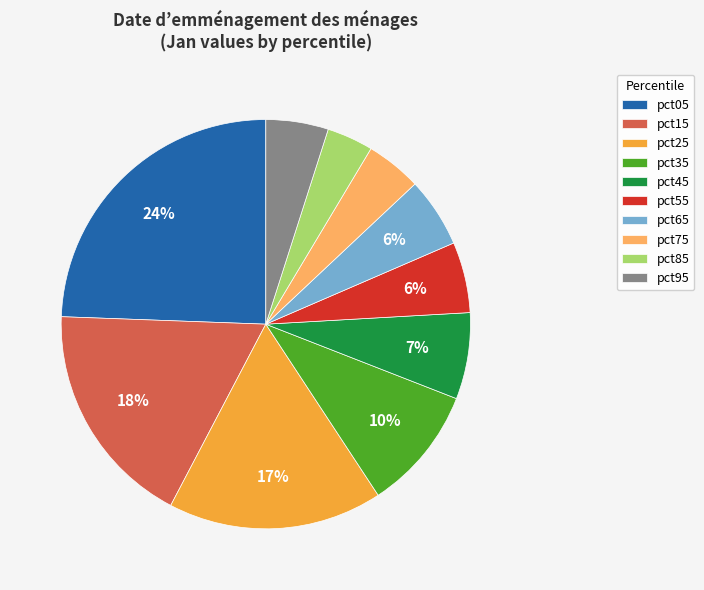

To the nearest percent, what is the average slice percentage?

10%